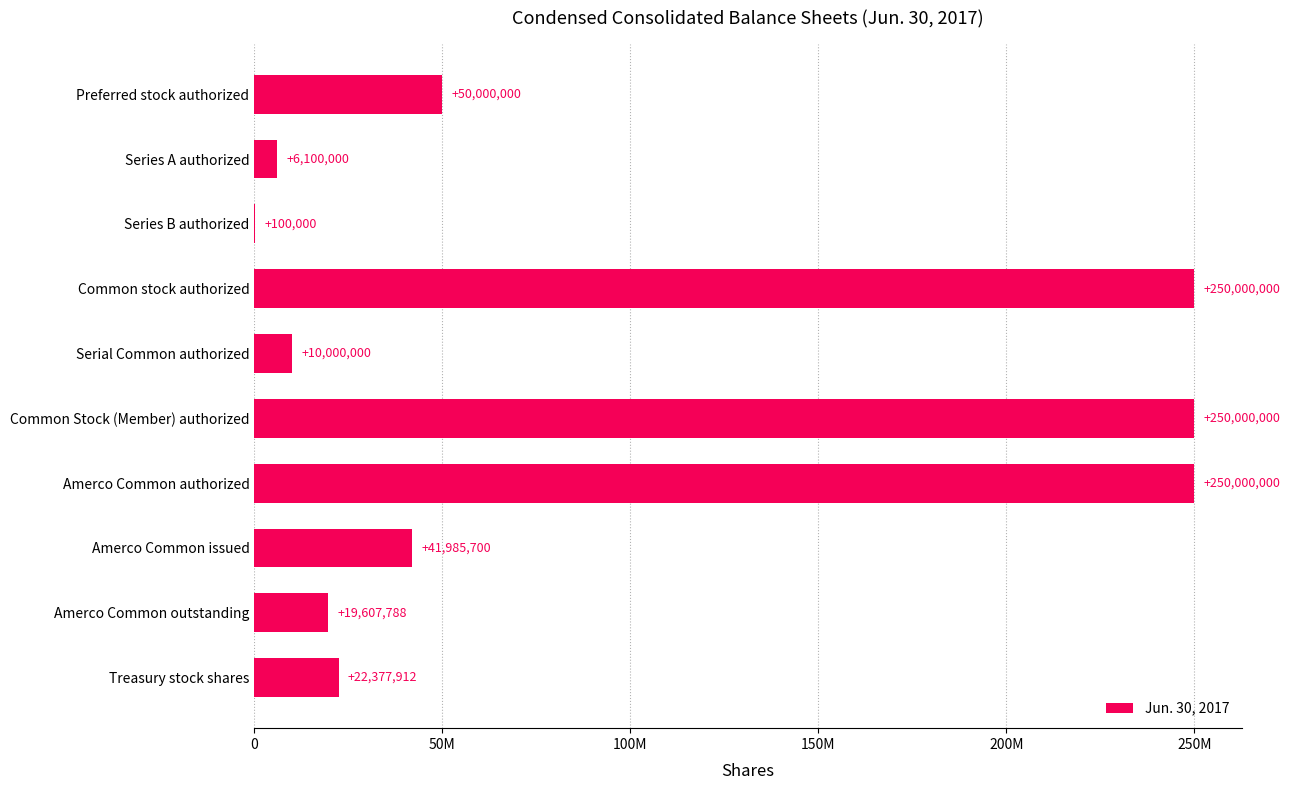

What is the maximum value shown in the chart?

250000000